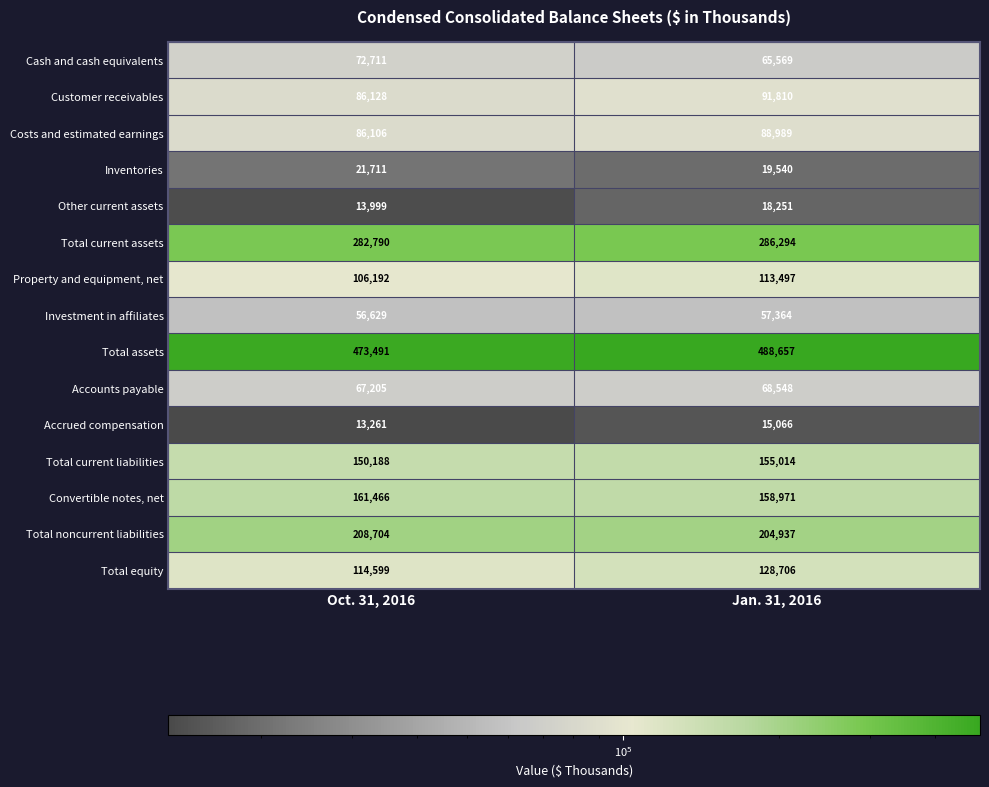

How many data points in Inventories are less than 21711?

1